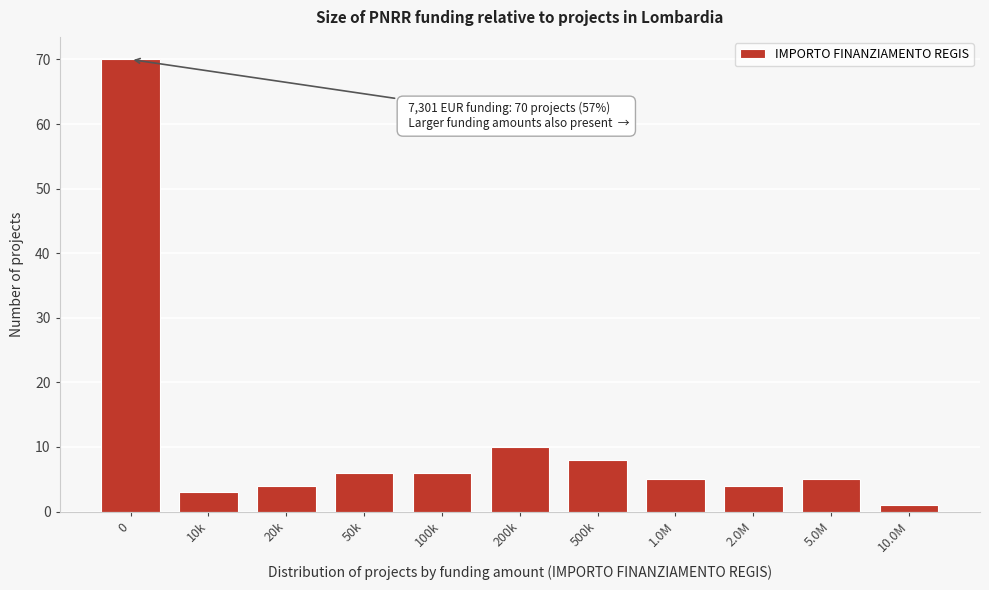

Reading left to right, extract all data points from this chart.

0=70	10k=3	20k=4	50k=6	100k=6	200k=10	500k=8	1.0M=5	2.0M=4	5.0M=5	10.0M=1